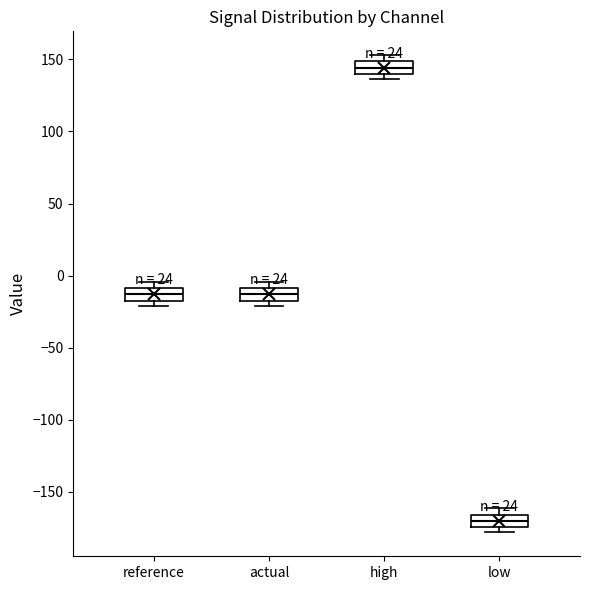

Reading left to right, read every box against the y-axis: the position of its median line, the range the box covers, and the ends of its whiskers. The values are not printed on the chart, so give them approximately, as read against the axis.

reference: median -15 (inside the box), box -15 to -10, whiskers -20 to -5
actual: median -15 (inside the box), box -15 to -10, whiskers -20 to -5
high: median 145, box 140 to 150, whiskers 135 to 155
low: median -170, box -175 to -165, whiskers -180 to -160